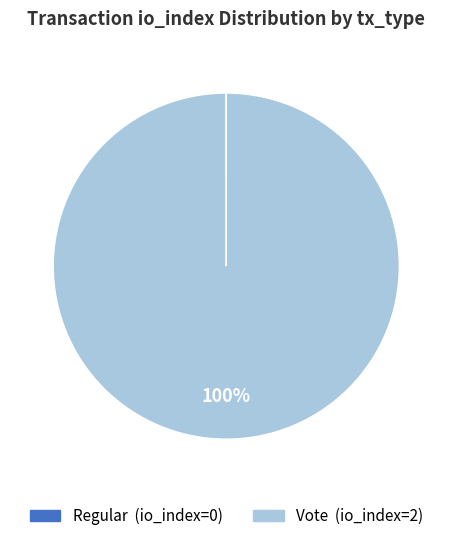

Which slice represents more than half of the pie?

Vote